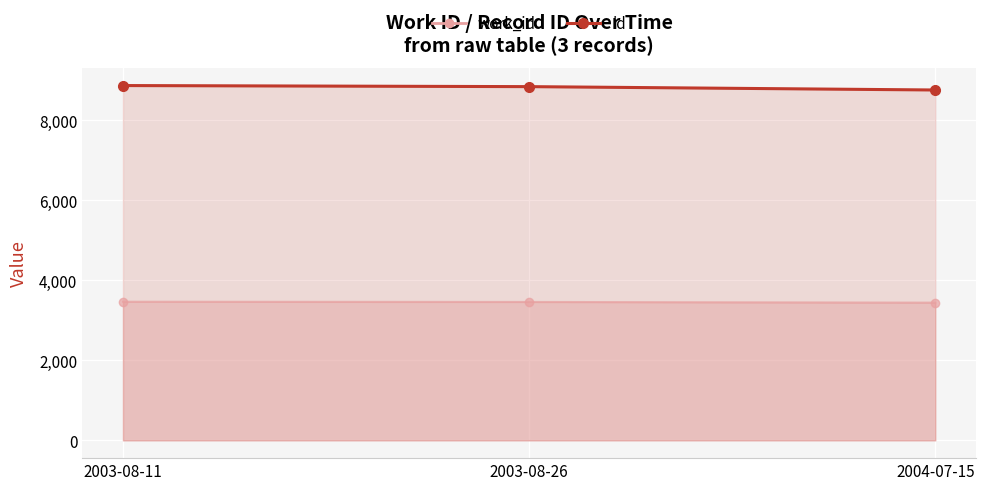

At which label does work_id first exceed 3460?

2003-08-11